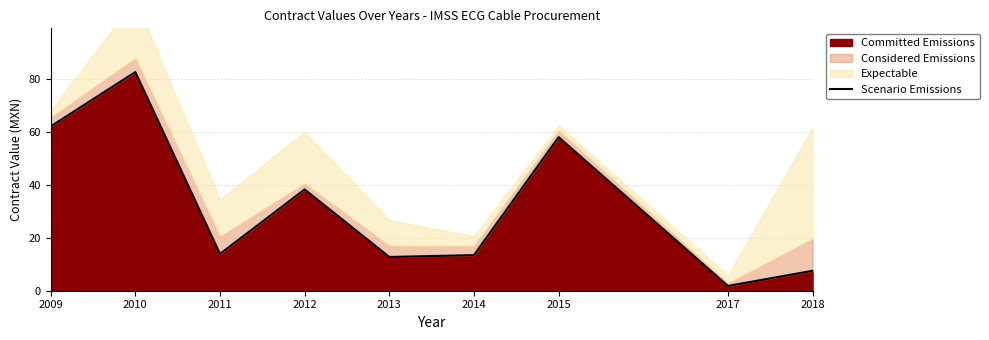

What is the maximum value shown in the chart?

82.7